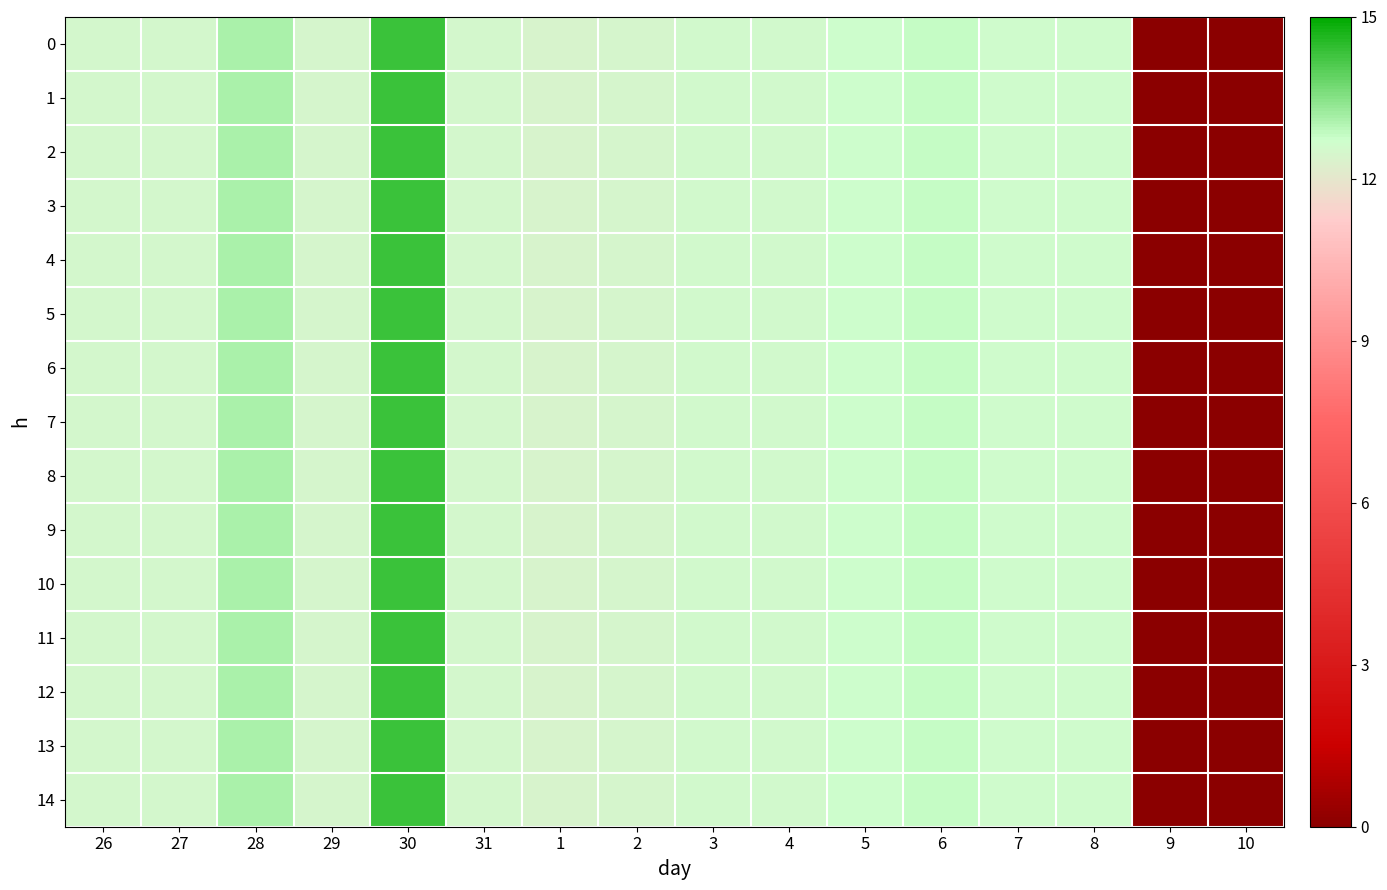

Count the number of categories in the chart.

16